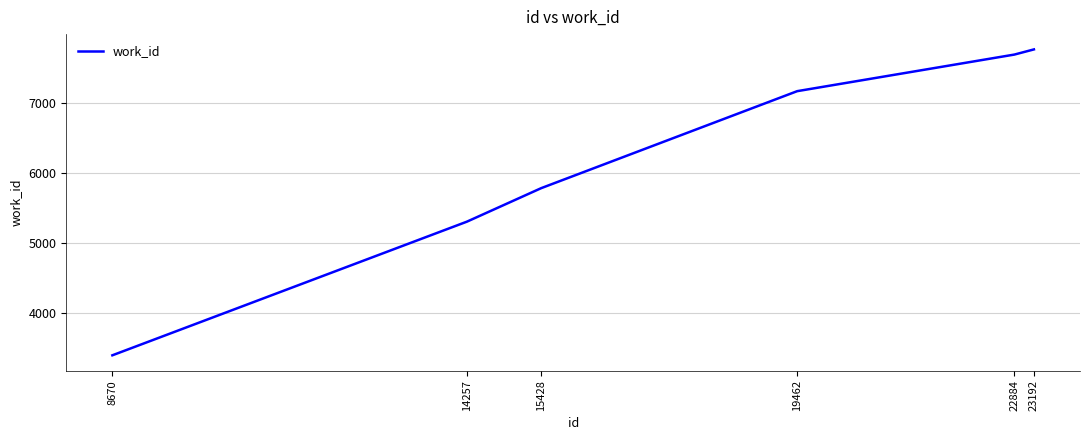

Which category has the highest value across all series?

23192